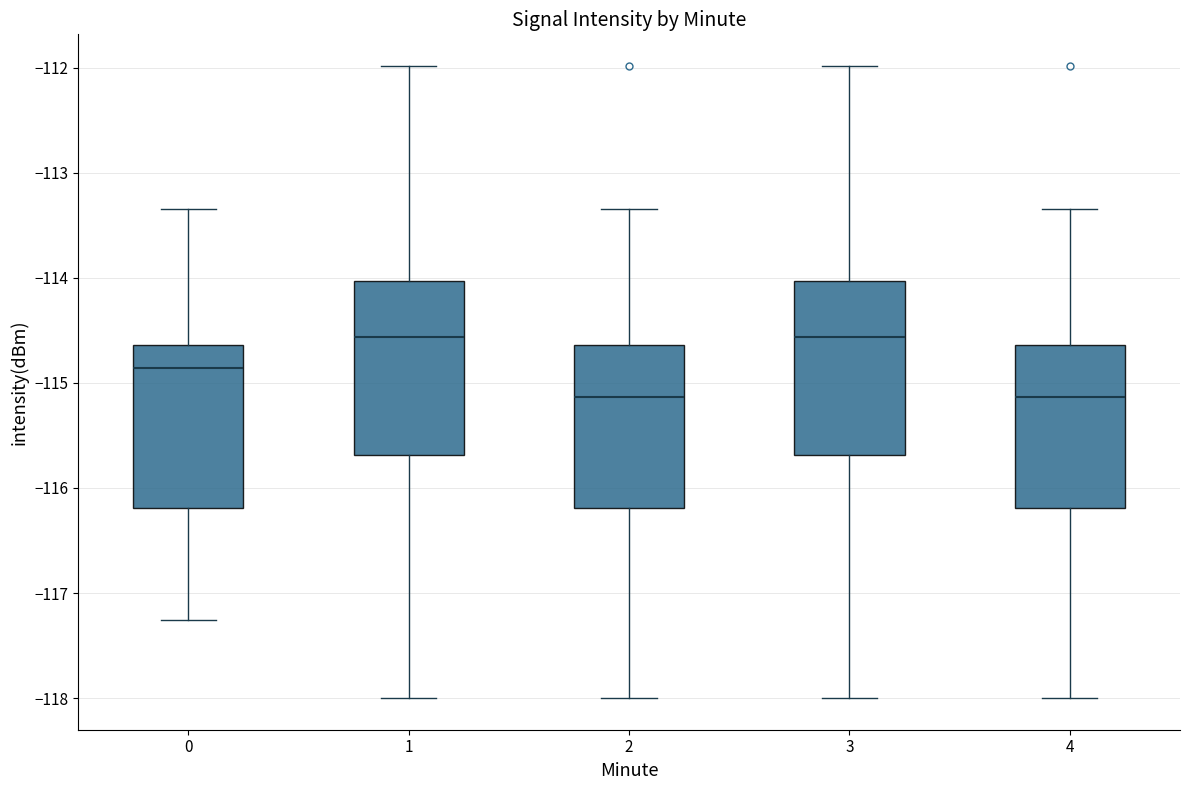

Reading left to right, read every box against the y-axis: the position of its median line, the range the box covers, and the ends of its whiskers. The values are not printed on the chart, so give them approximately, as read against the axis.

0: median -114.9, box -116.2 to -114.6, whiskers -117.3 to -113.3
1: median -114.6, box -115.7 to -114.0, whiskers -118.0 to -112.0
2: median -115.1, box -116.2 to -114.6, whiskers -118.0 to -113.3
3: median -114.6, box -115.7 to -114.0, whiskers -118.0 to -112.0
4: median -115.1, box -116.2 to -114.6, whiskers -118.0 to -113.3